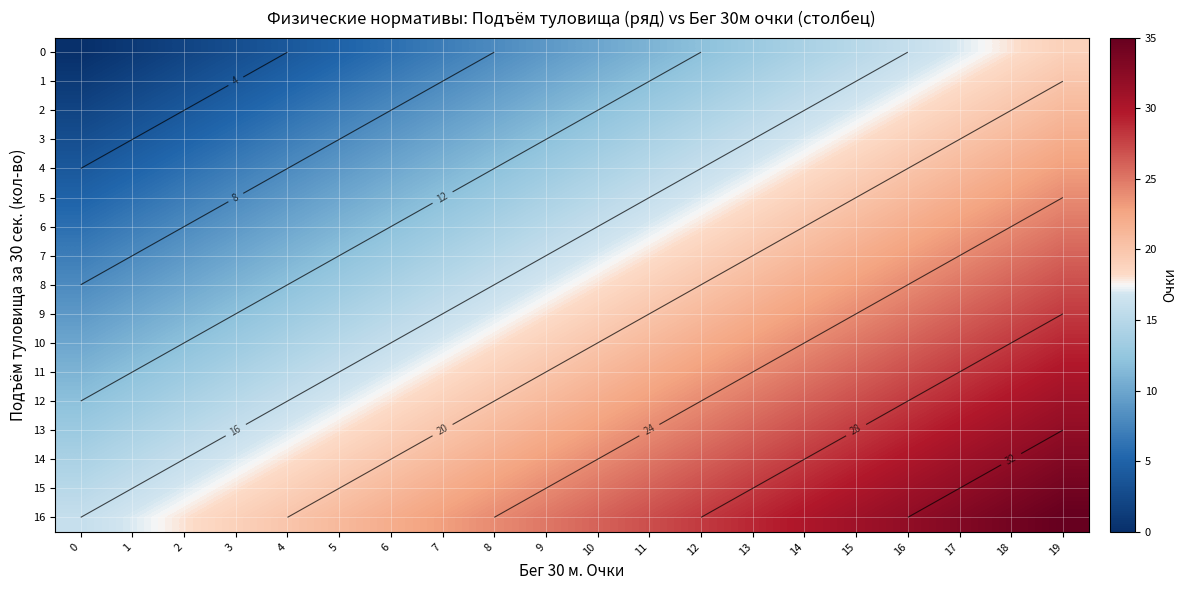

Where does the 16 series first go above 26?

11